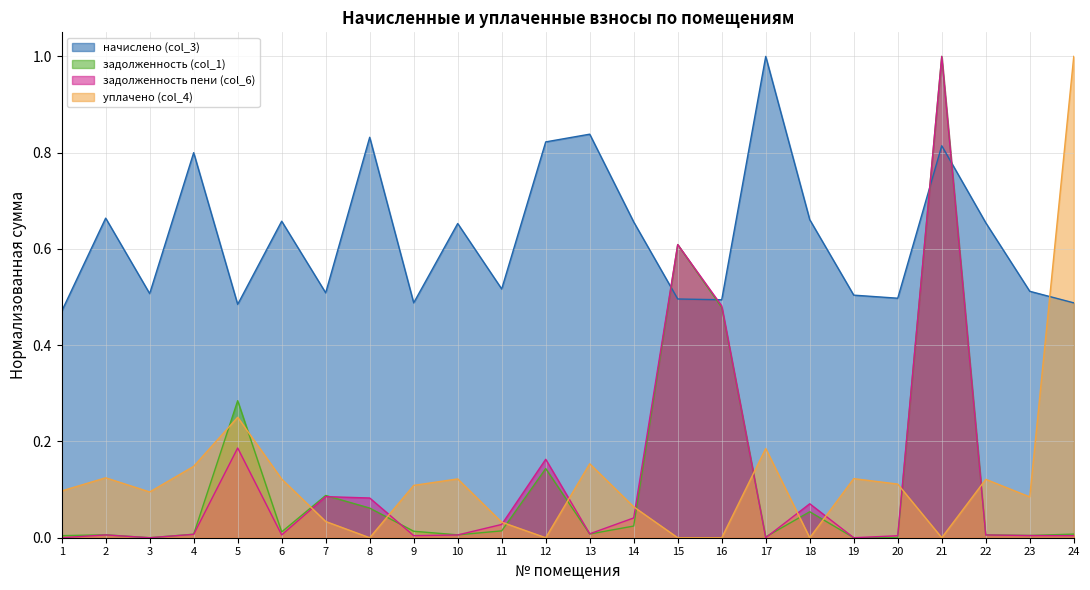

Reading left to right, transcribe all the data shown in this chart.

начислено (col_3): 0.5	0.7	0.5	0.8	0.5	0.7	0.5	0.8	0.5	0.7	0.5	0.8	0.8	0.7	0.5	0.5	1.0	0.7	0.5	0.5	0.8	0.7	0.5	0.5
задолженность (col_1): 0.0	0.0	0.0	0.0	0.3	0.0	0.1	0.1	0.0	0.0	0.0	0.1	0.0	0.0	0.6	0.5	0.0	0.1	0.0	0.0	1.0	0.0	0.0	0.0
задолженность пени (col_6): 0.0	0.0	0.0	0.0	0.2	0.0	0.1	0.1	0.0	0.0	0.0	0.2	0.0	0.0	0.6	0.5	0.0	0.1	0.0	0.0	1.0	0.0	0.0	0.0
уплачено (col_4): 0.1	0.1	0.1	0.1	0.3	0.1	0.0	0.0	0.1	0.1	0.0	0.0	0.2	0.1	0.0	0.0	0.2	0.0	0.1	0.1	0.0	0.1	0.1	1.0